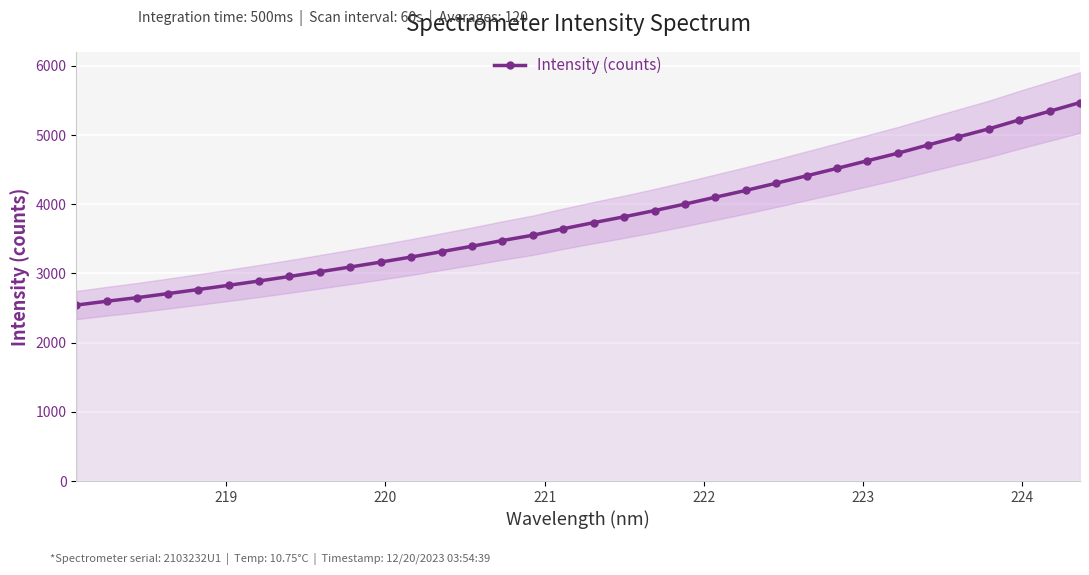

What is the value of the Intensity (counts) point at the 1st from the left?

2543.3